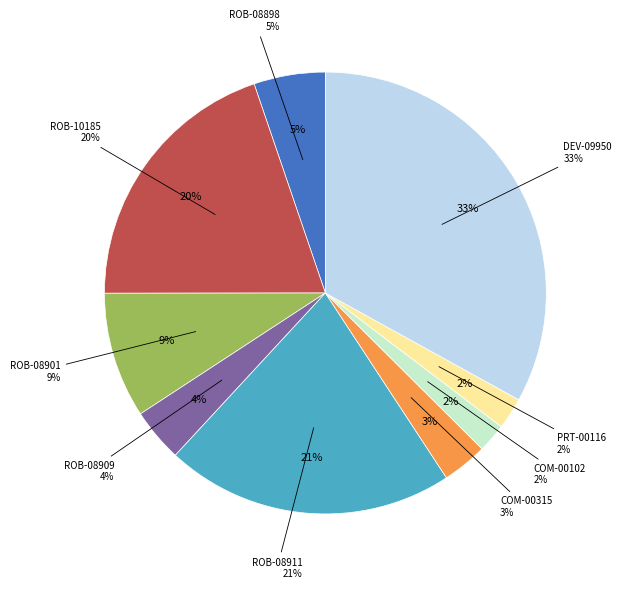

Count the number of slices in the pie.

9